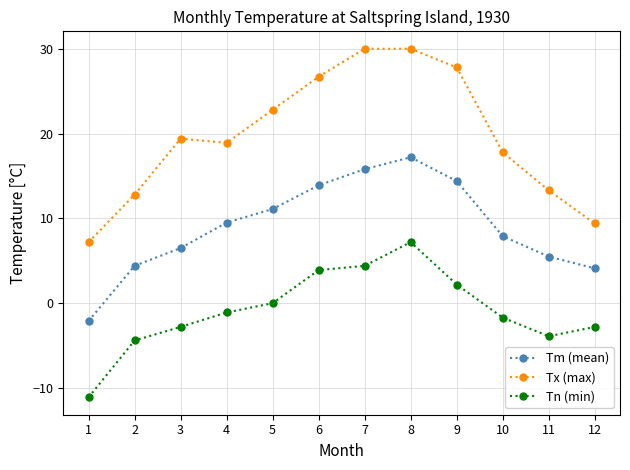

Where is Tm (mean) nearest to the value 7?

3